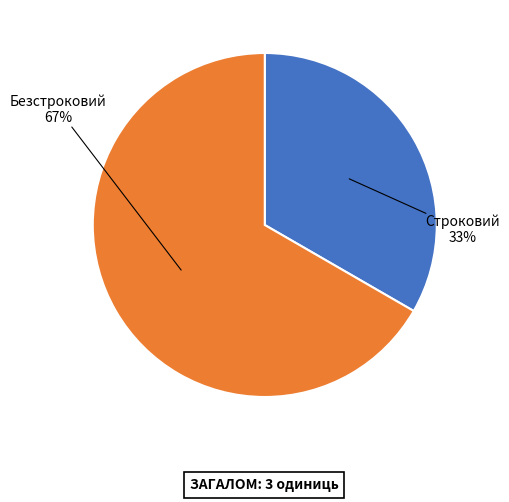

How many slices are in this pie chart?

2